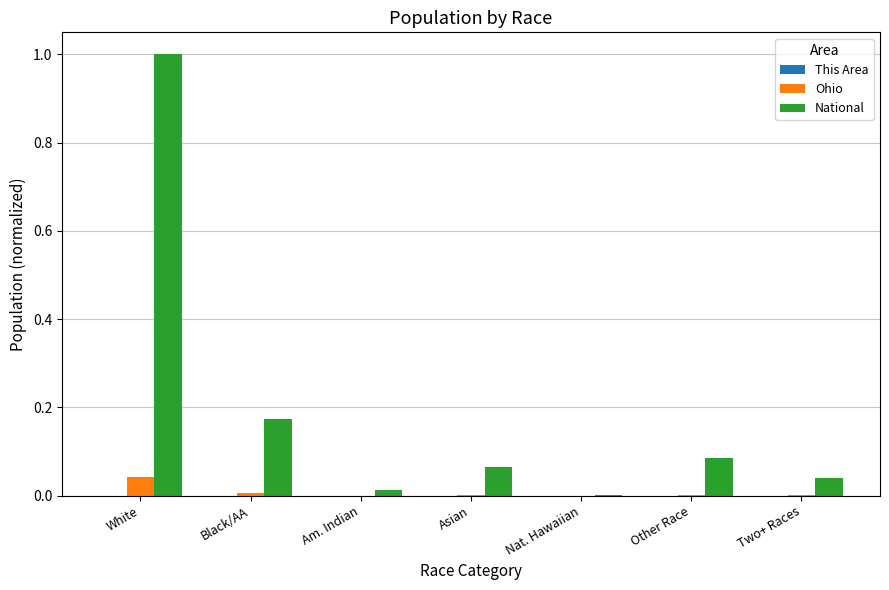

What is the sum of all National values?

1.4